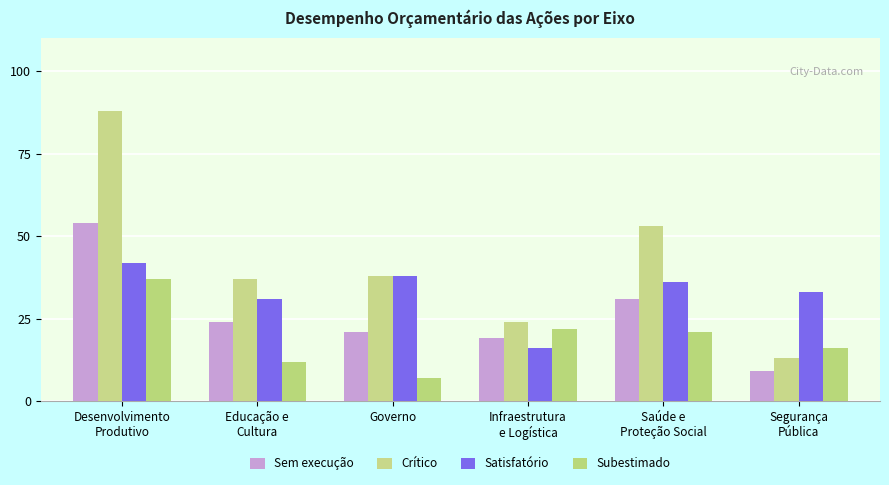

What is the value of the Satisfatório bar at the 5th from the left?

36